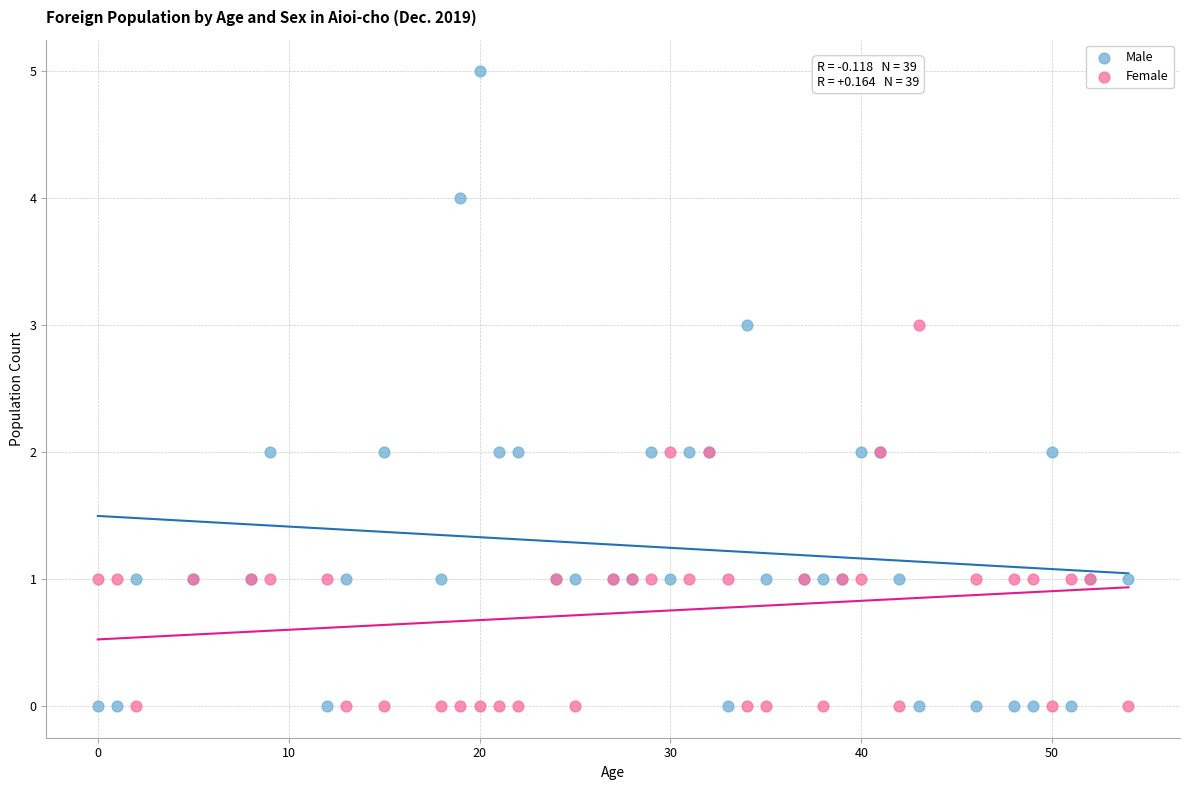

Which series has the widest spread of Y values?

Male